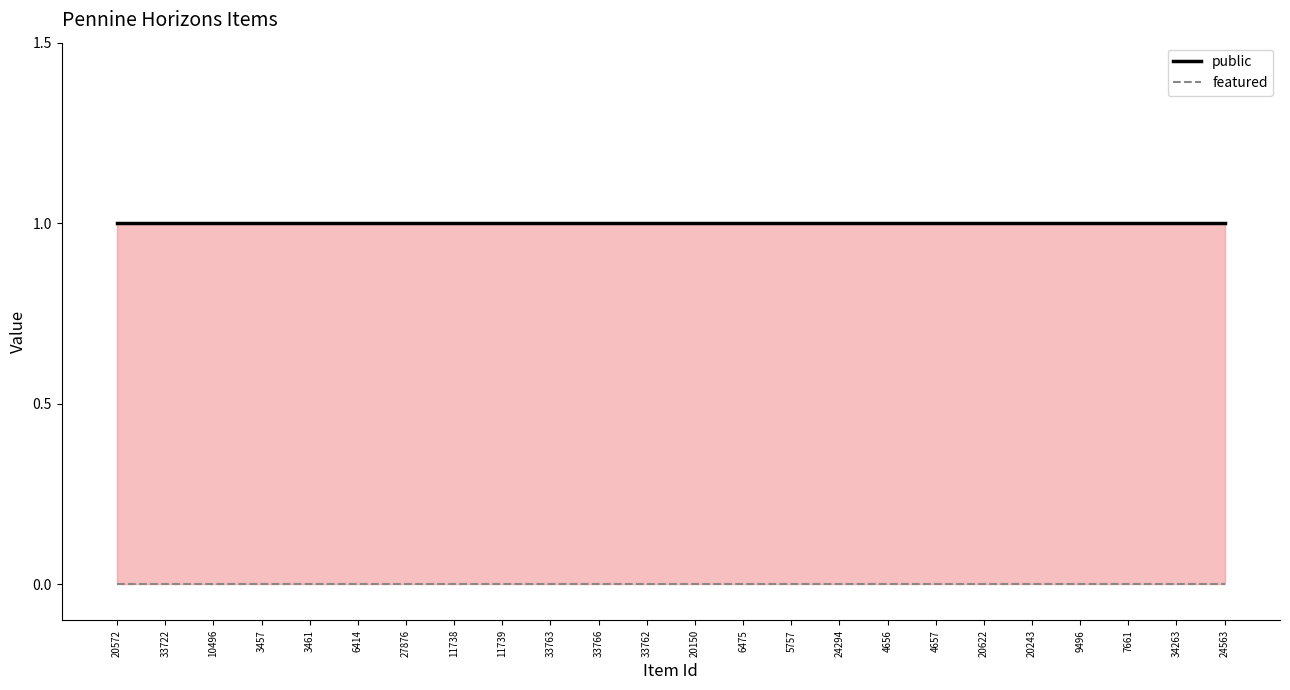

True or false: public and featured cross at least once.

False